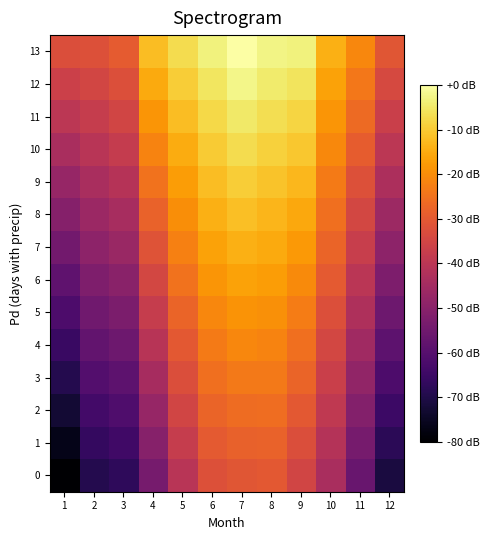

Rank the series by their maximum value, from highest to lowest.

13, 12, 11, 10, 9, 8, 7, 6, 5, 4, 3, 2, 1, 0